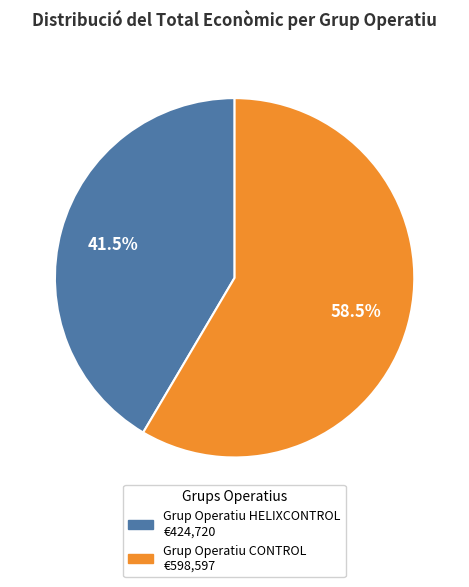

To the nearest percent, what is the average slice percentage?

50%